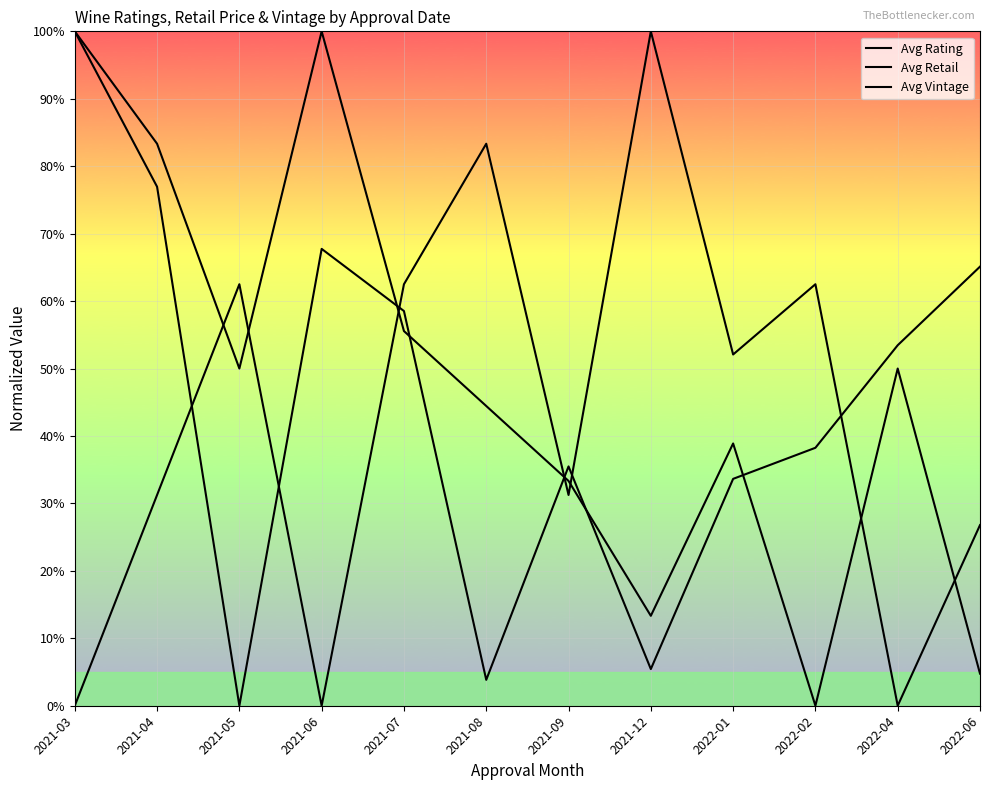

Where is Avg Retail nearest to the value 50?

2022-04